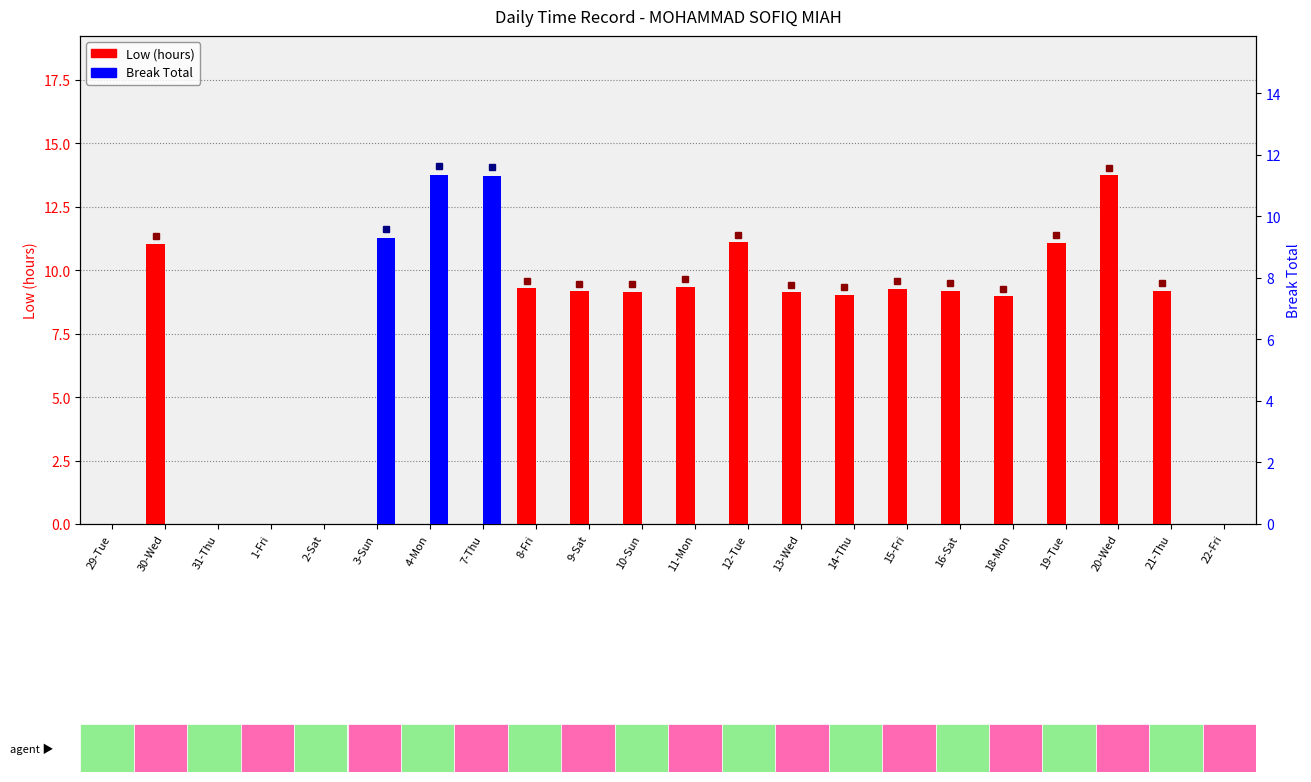

Rank the series at 7-Thu from highest to lowest value.

Break Total, Low (hours)